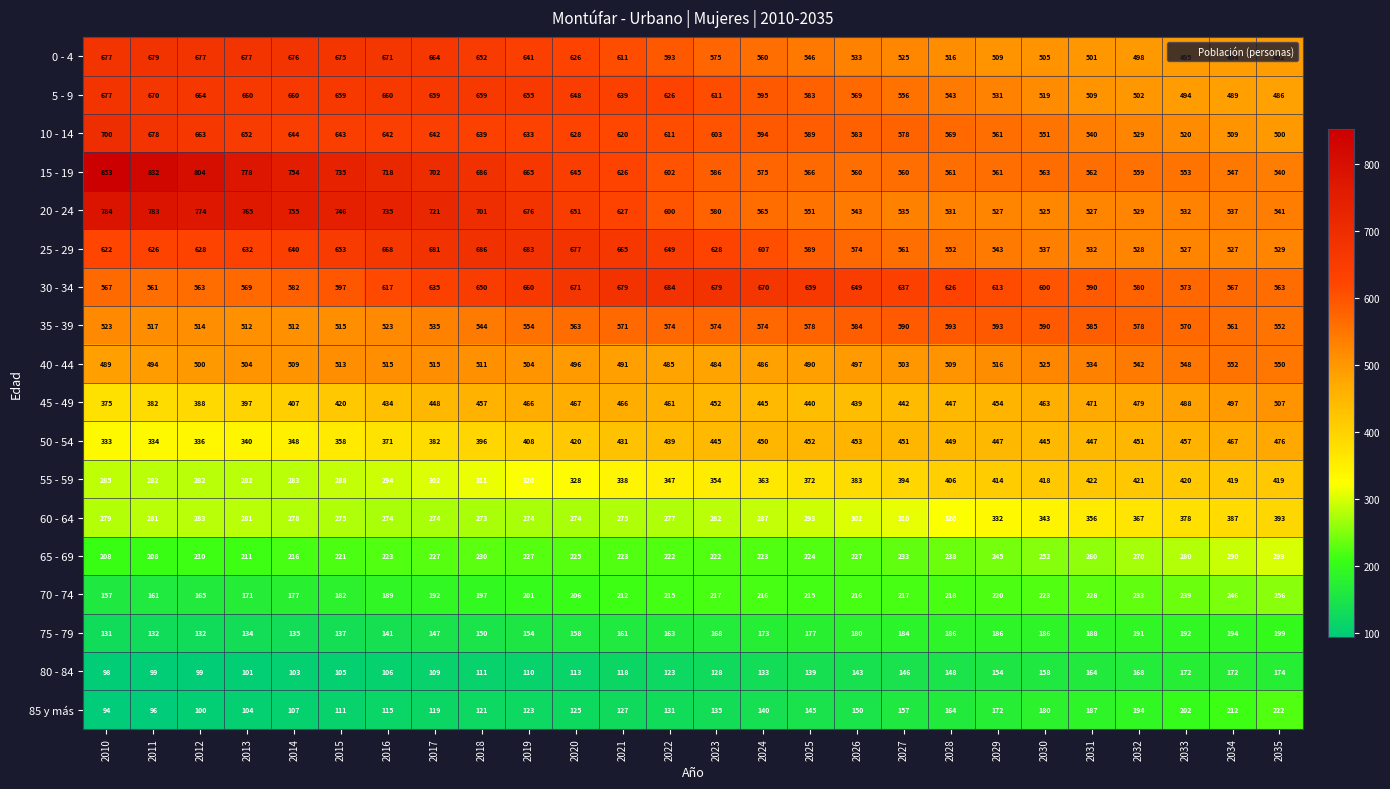

What is the difference between the second highest and second lowest values in the 65 - 69 series?

82